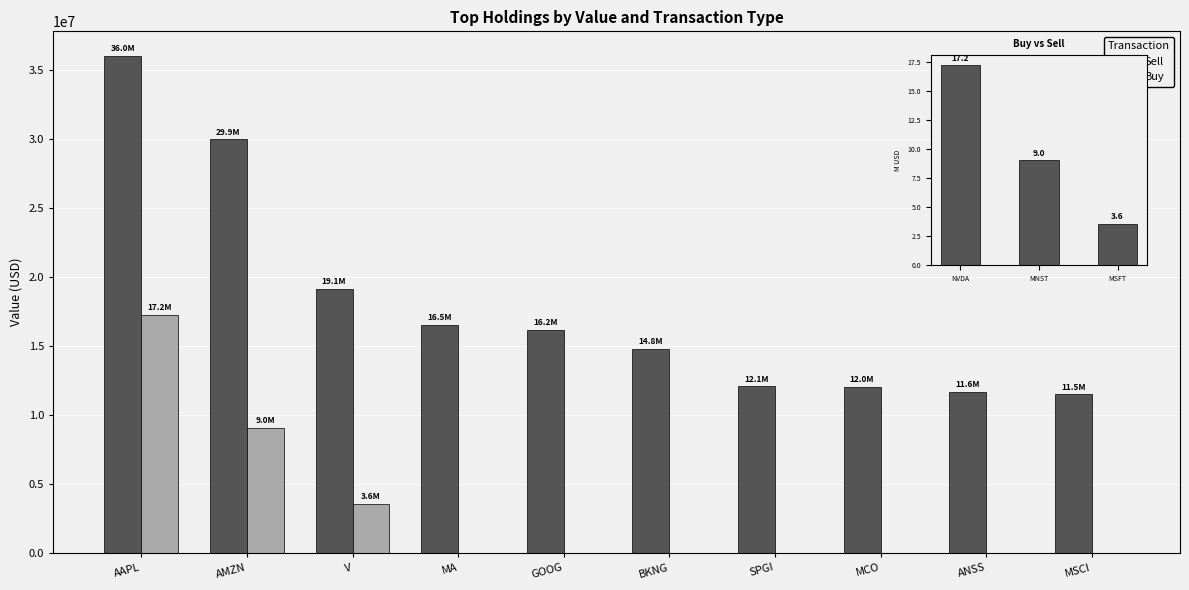

What is the difference between the maximum and minimum values in the Sell series?

24480000